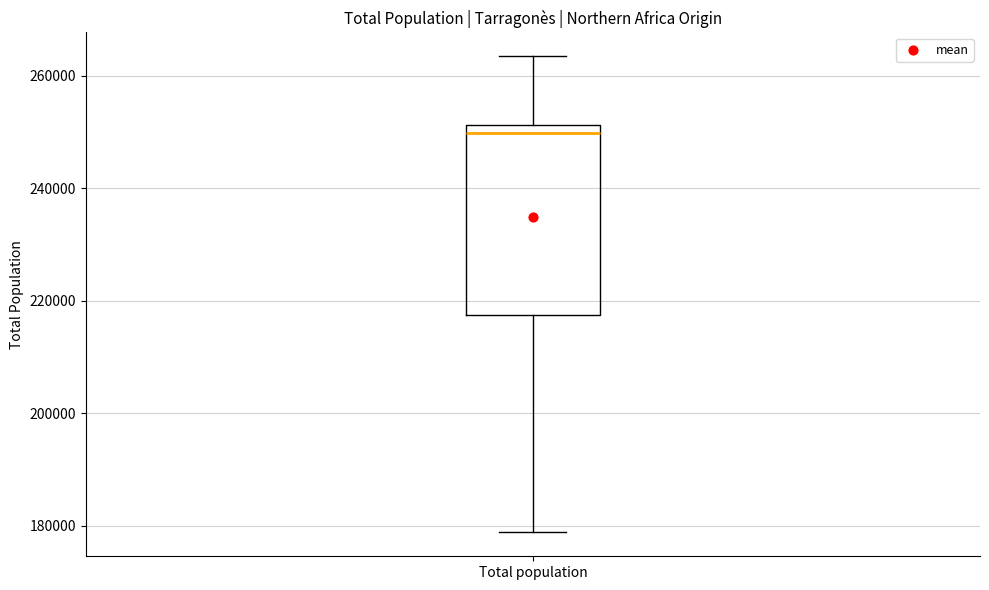

Transcribe this box plot: give where the median line is, the range the box spans, and where the two whiskers end, as read against the y-axis. The values are not printed on the chart, so give them approximately, as read against the axis.

median 250000, box 218000 to 252000, whiskers 178000 to 264000